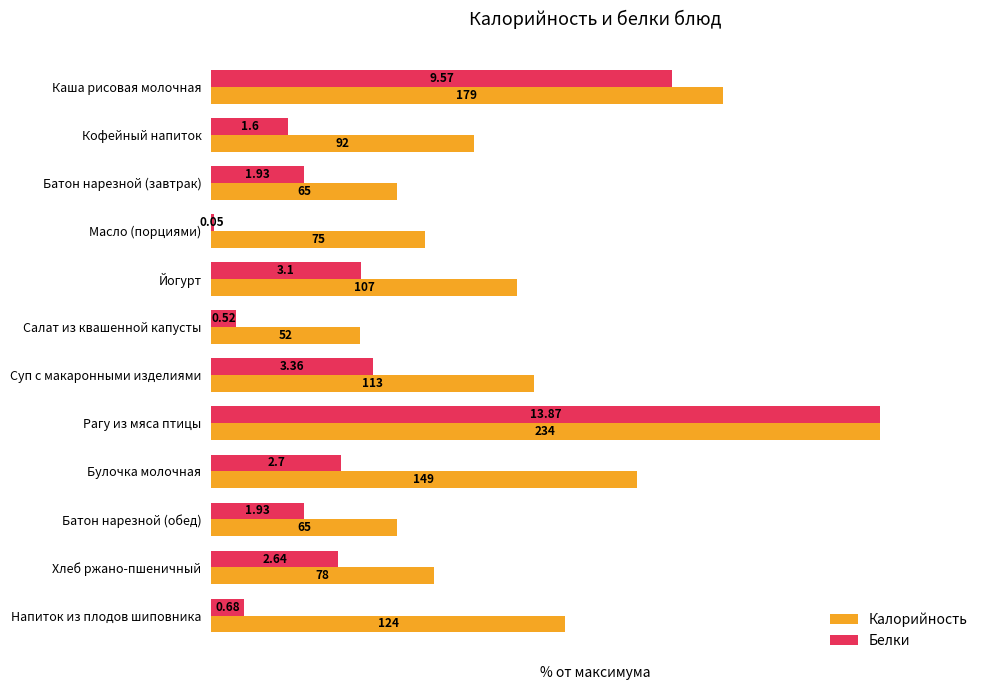

What are all the series names shown in the legend?

Калорийность, Белки